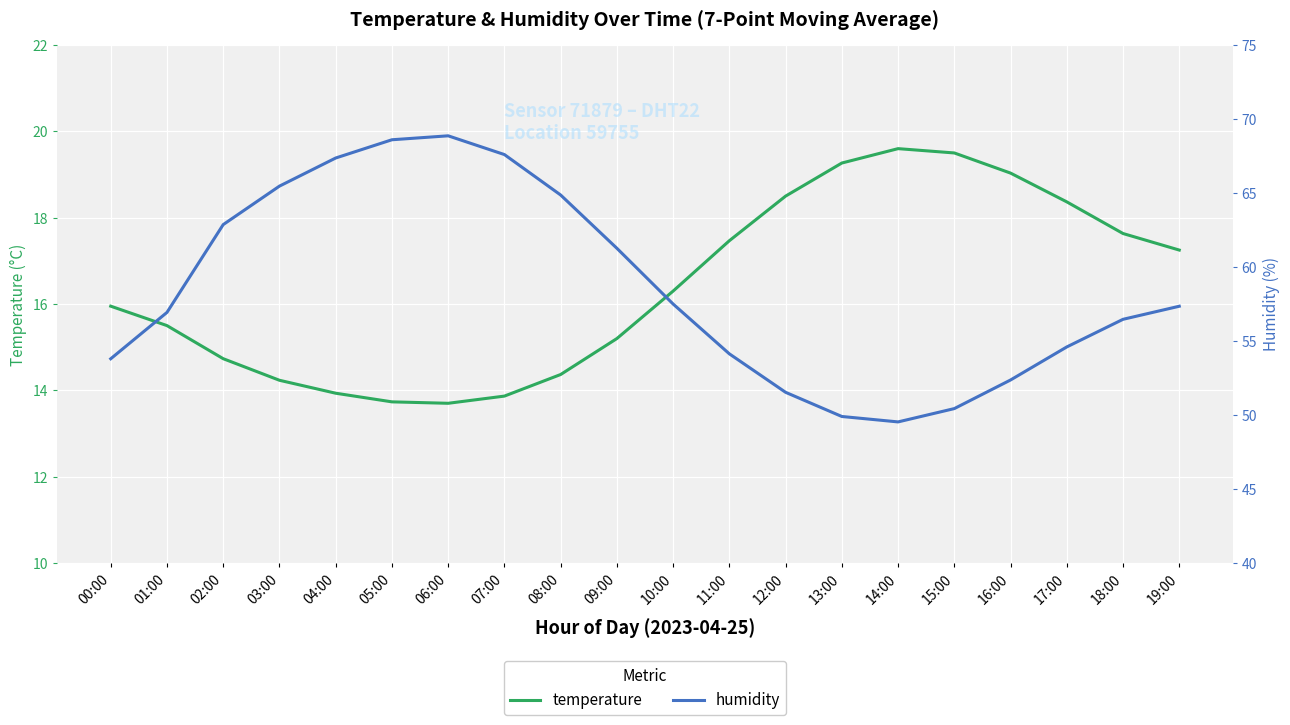

Where does the humidity series first go above 57?

02:00